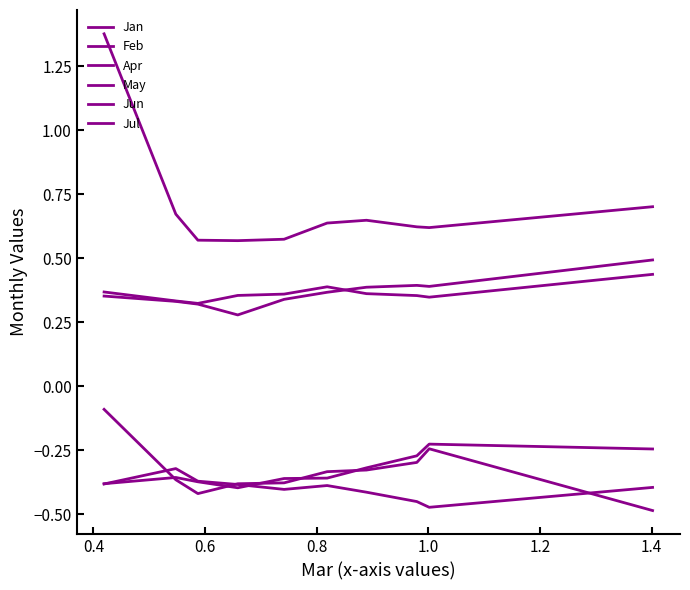

True or false: May has more than 0 points higher than both neighbors.

True